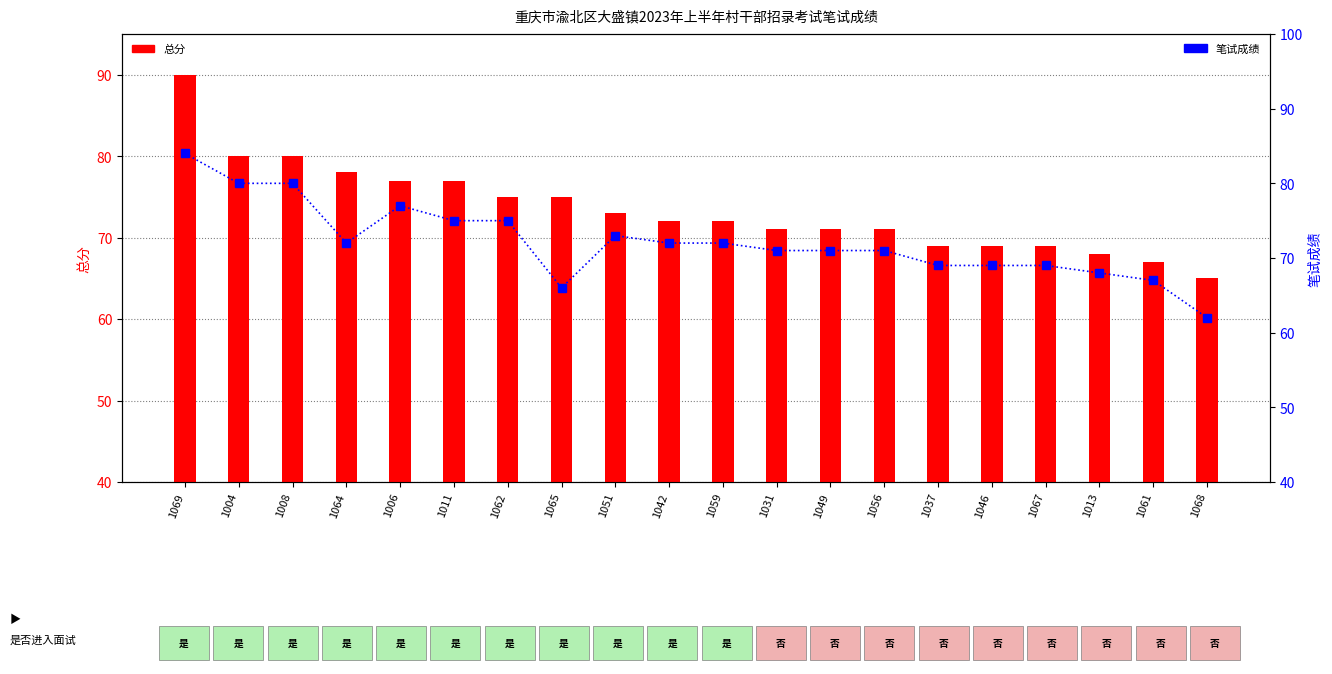

How many data points in 笔试成绩 are less than 72?

10